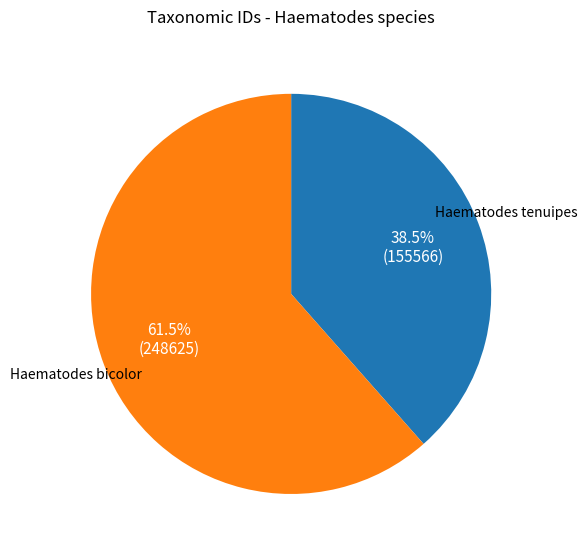

Combined, what portion of the pie is Haematodes bicolor and Haematodes tenuipes?

100.0%